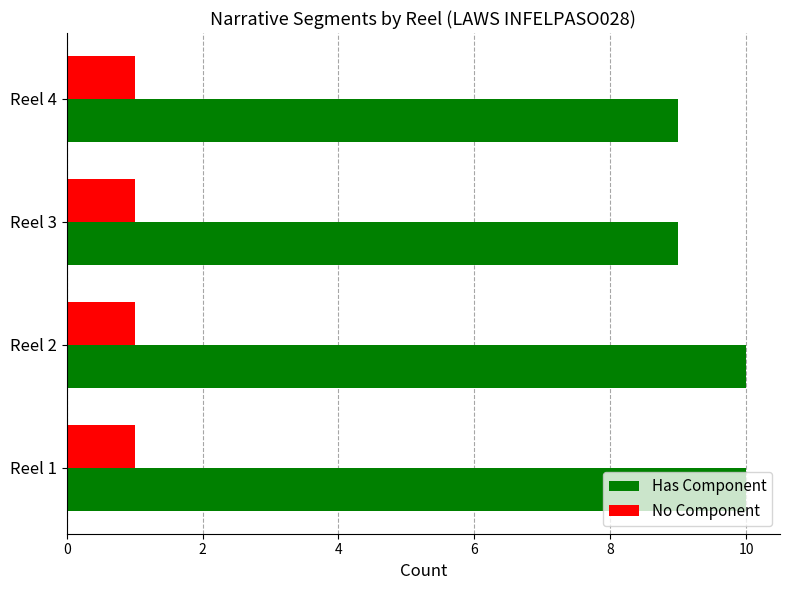

At how many categories does at least one series exceed 7?

4